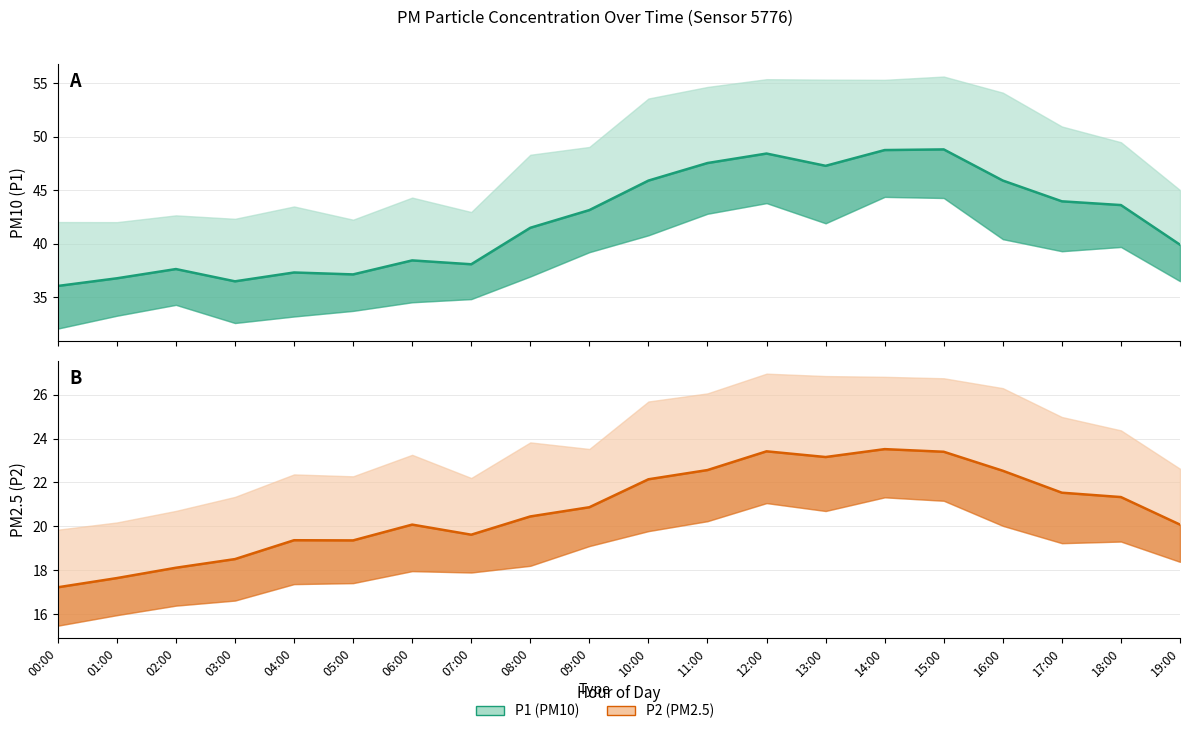

Which series has the largest range (max minus min)?

P1 (smoothed)